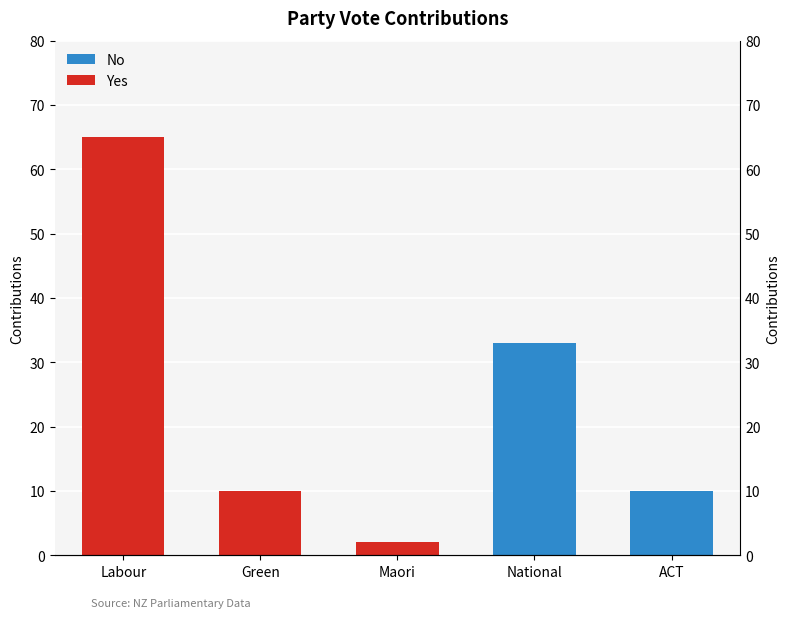

Between Green and ACT, which is larger?

ACT